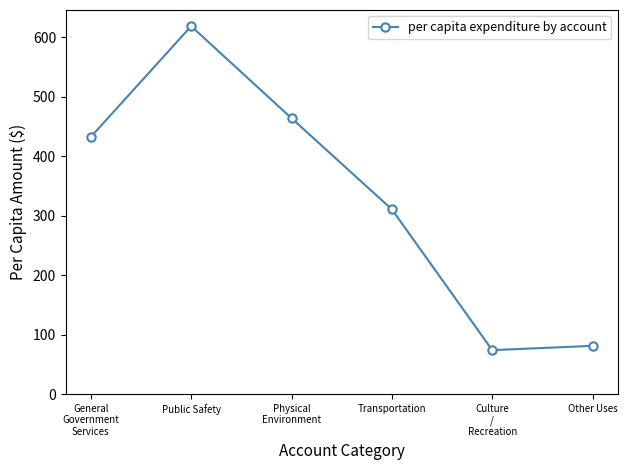

The value at Public Safety is 225.4. True or false?

False